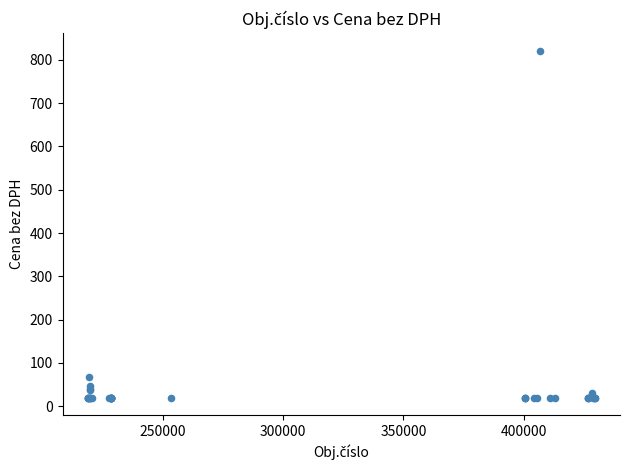

What Y value in the scatter plot is closest to 420?

66.9